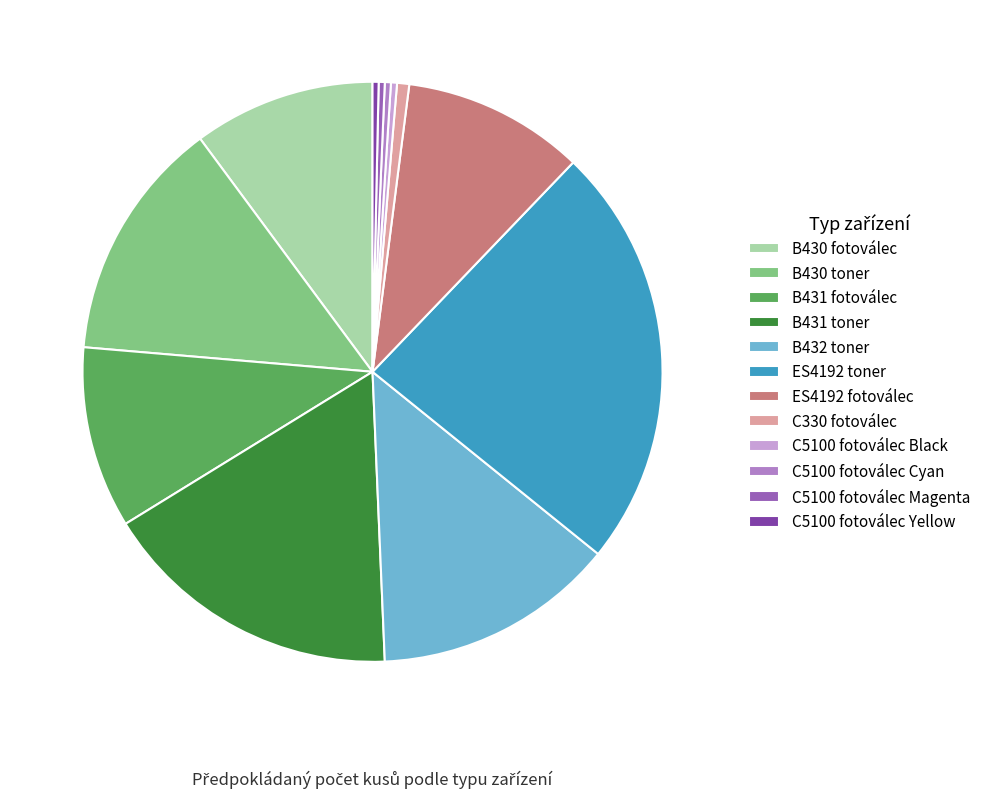

What is the largest slice in the pie chart?

ES4192 toner